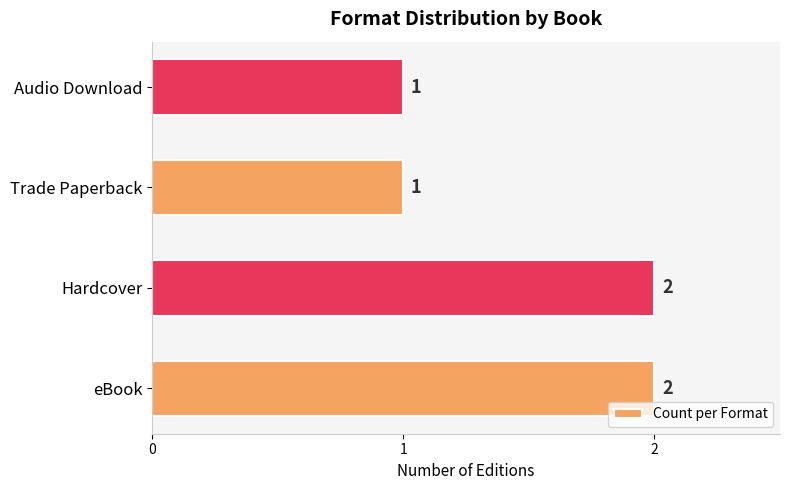

What is the difference between the second highest and minimum values?

1